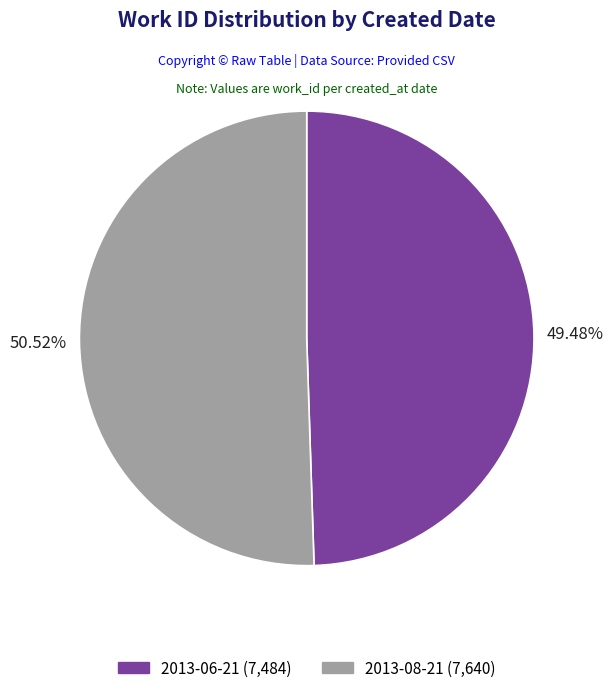

True or false: 2013-06-21 accounts for 43% of the total.

False